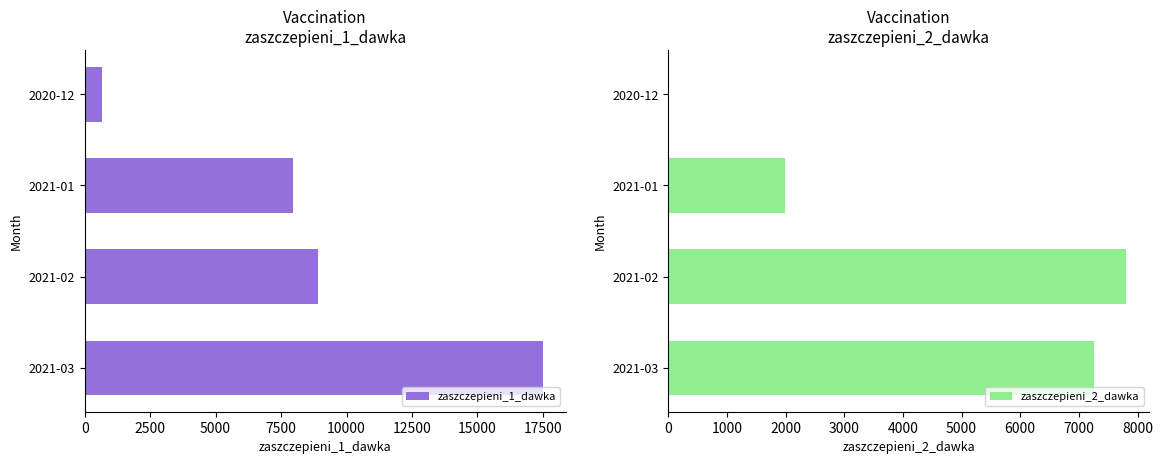

Which category has the highest value in the zaszczepieni_1_dawka series?

2021-03